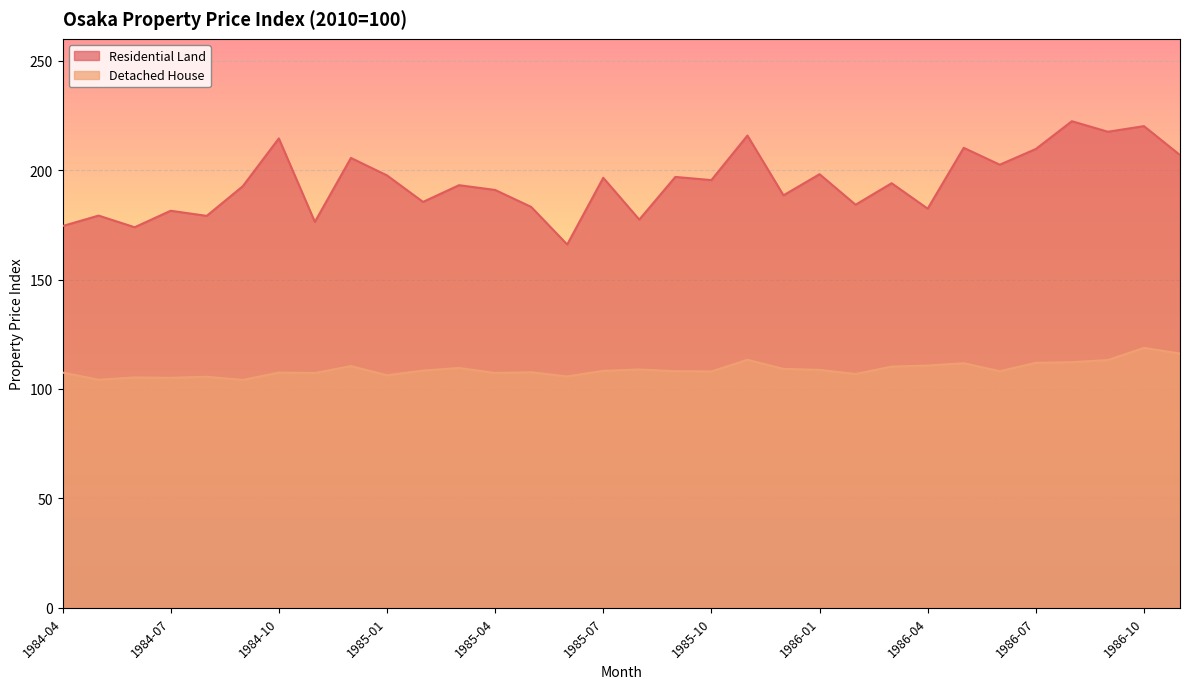

The value of Residential Land at 1985-05 is 183.2. True or false?

True